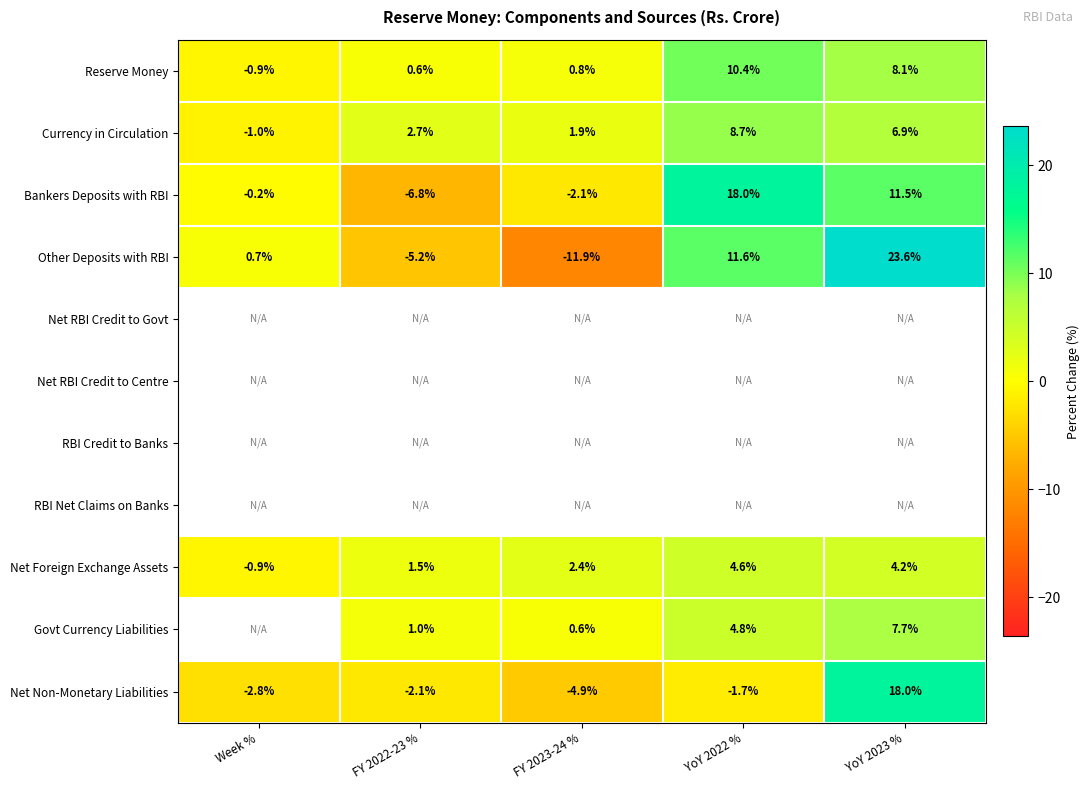

How many positive values does the Reserve Money series have?

4